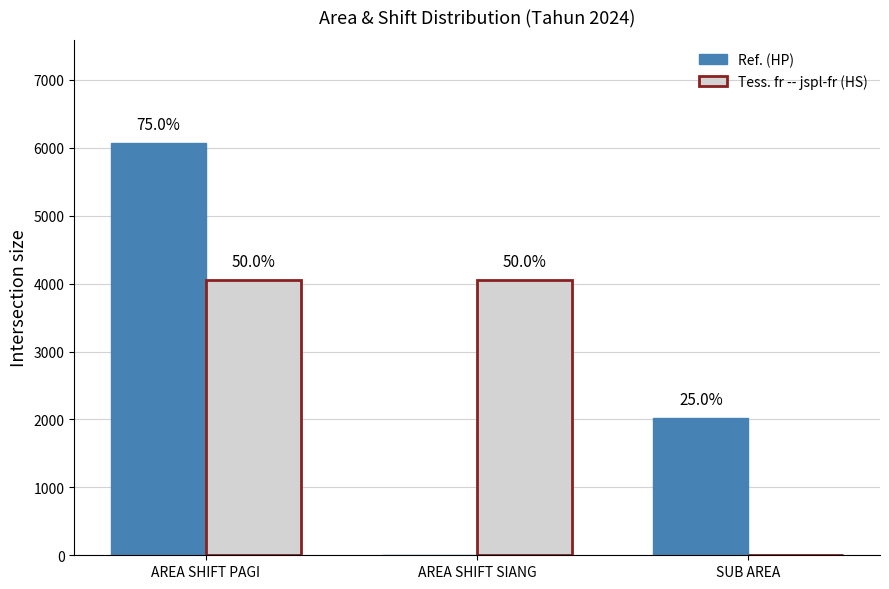

List the labels in order of Ref. (HP) value, largest first.

AREA SHIFT PAGI, SUB AREA, AREA SHIFT SIANG